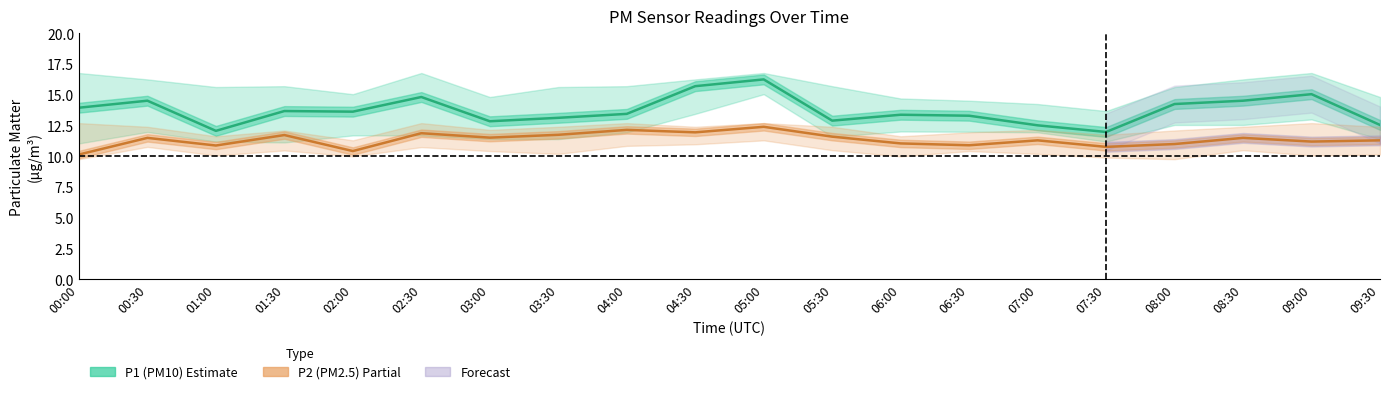

What is the label of the 13th point from the left?

06:00